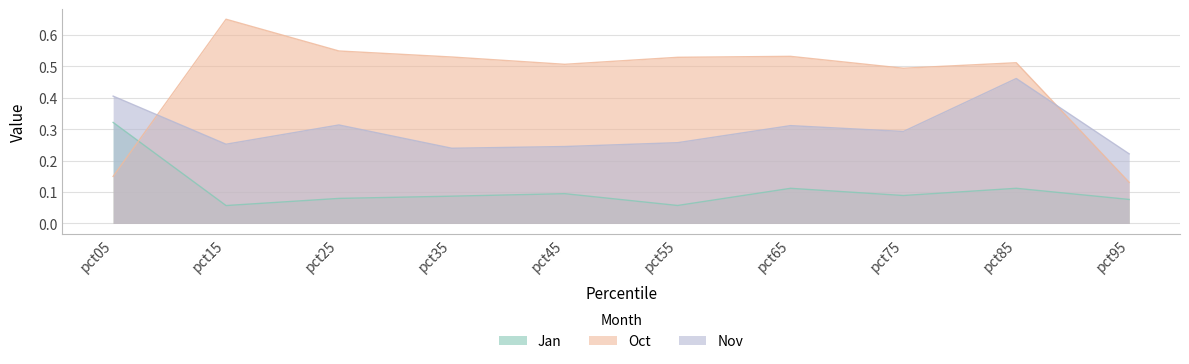

List the series in order of their overall mean, highest first.

Oct, Nov, Jan